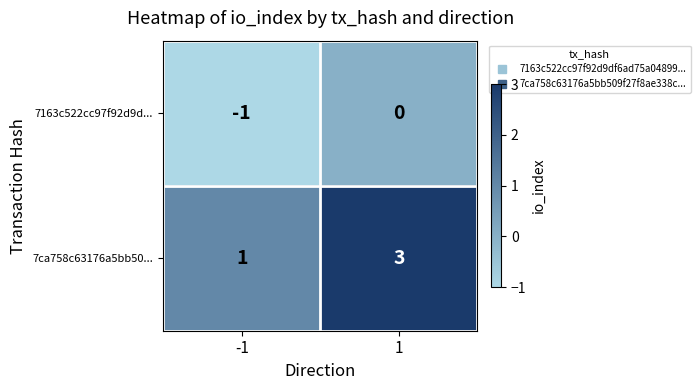

Reading right to left, list all the values displayed in this chart.

7163c522cc97f92d9d...: 1=0	-1=-1
7ca758c63176a5bb50...: 1=3	-1=1